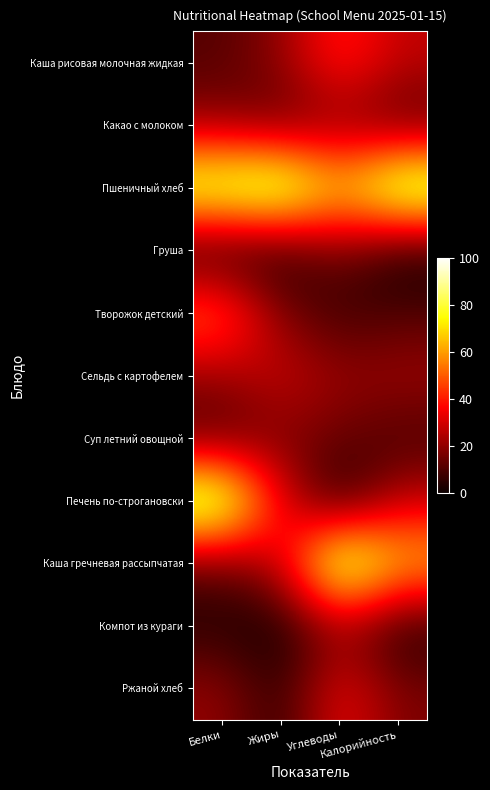

What is the difference between the highest and lowest values at Белки?

100.0